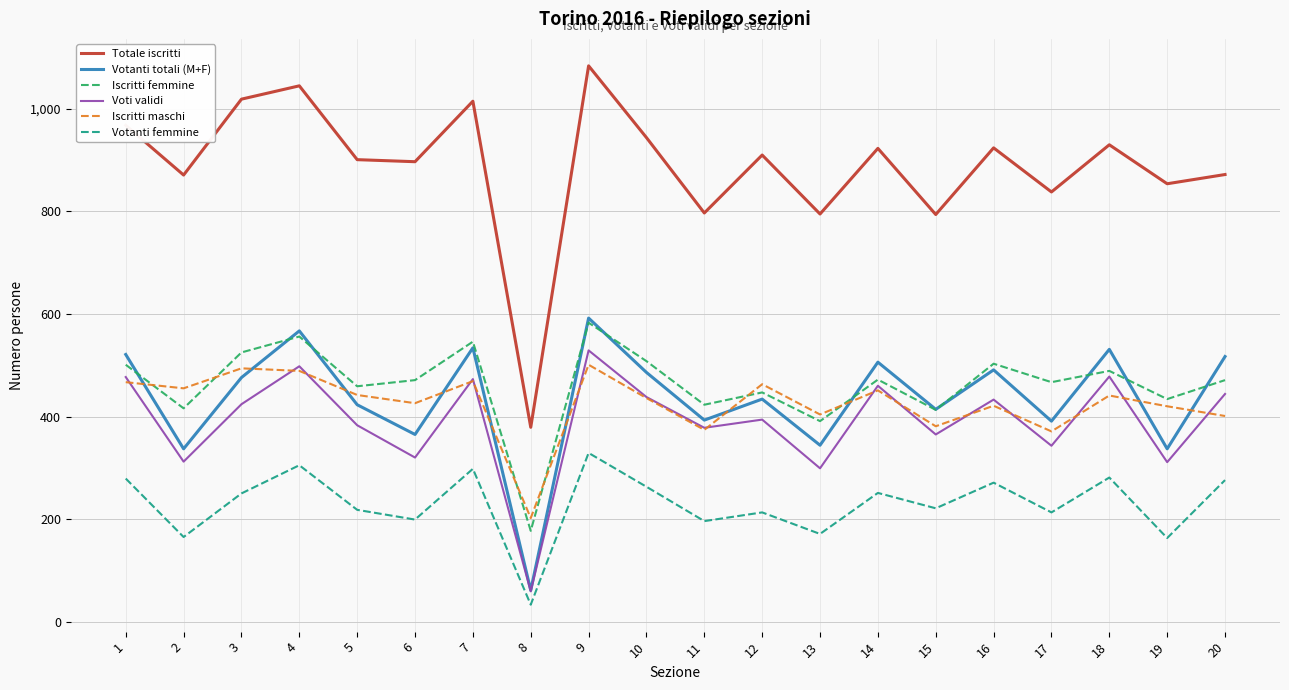

True or false: Votanti femmine and Voti validi cross at least once.

False